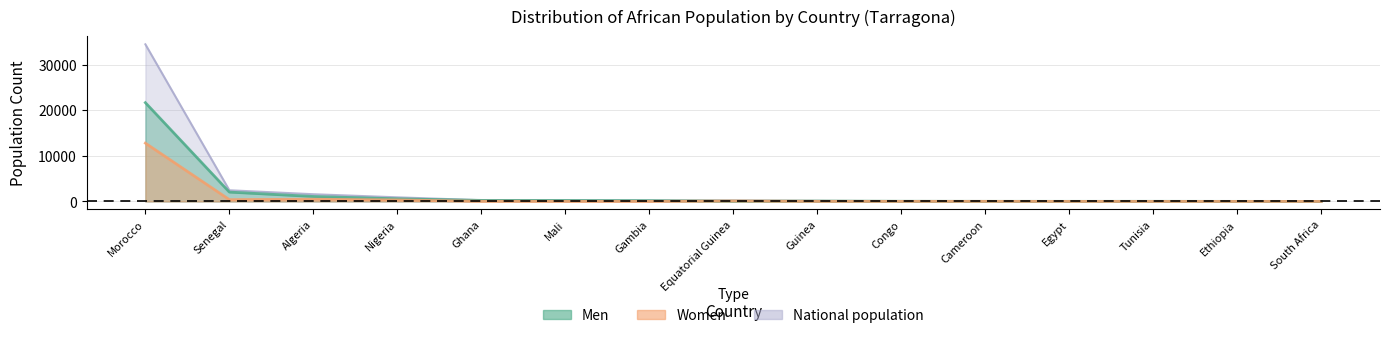

True or false: Women and Men cross at least once.

True